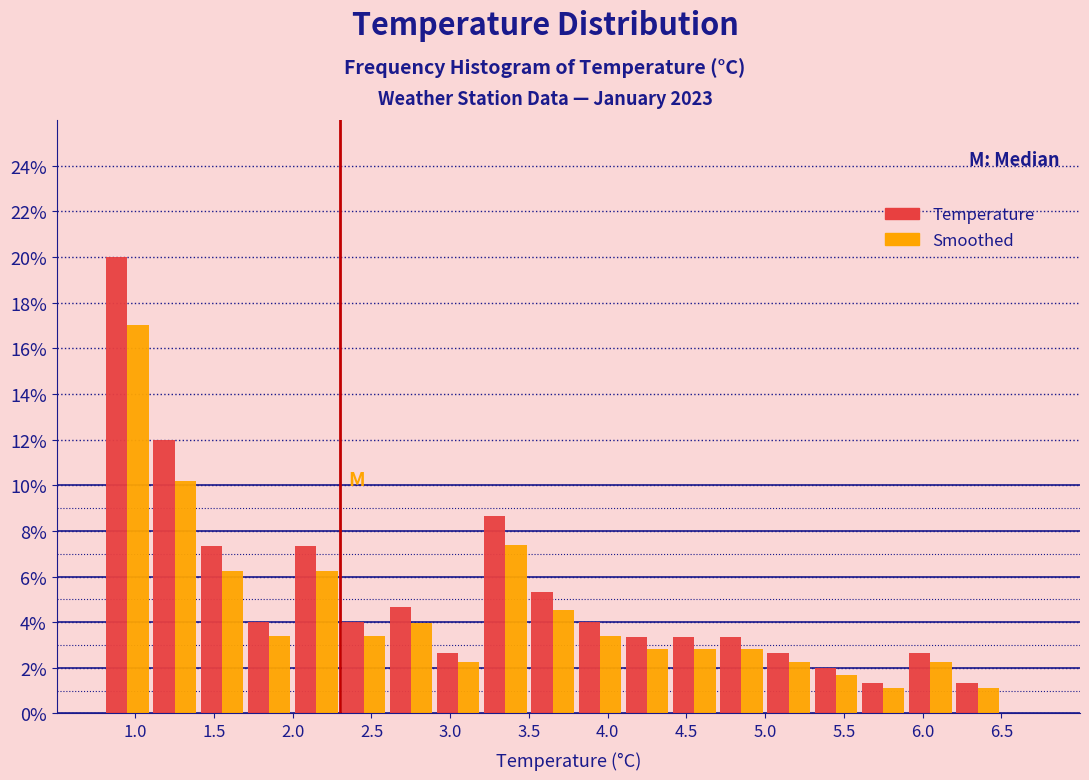

In the Temperature series, which range on the x-axis has the tallest bar?

0.8 to 1.1